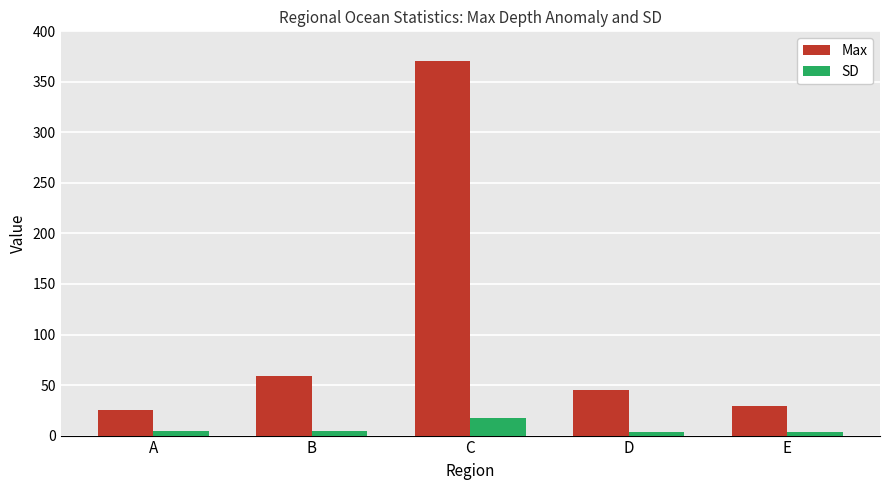

How many bars are there in each group?

2